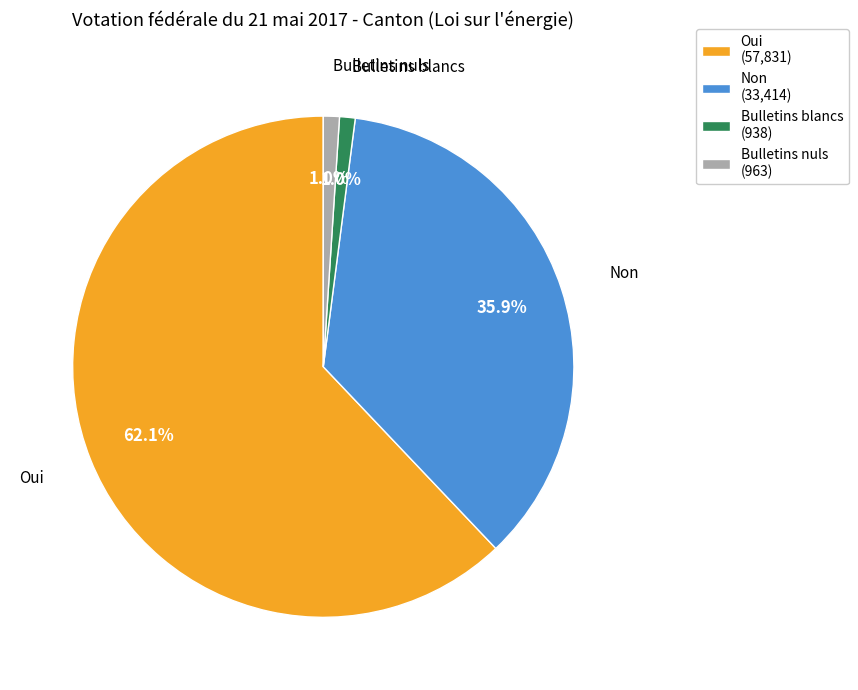

How many slices are in this pie chart?

4